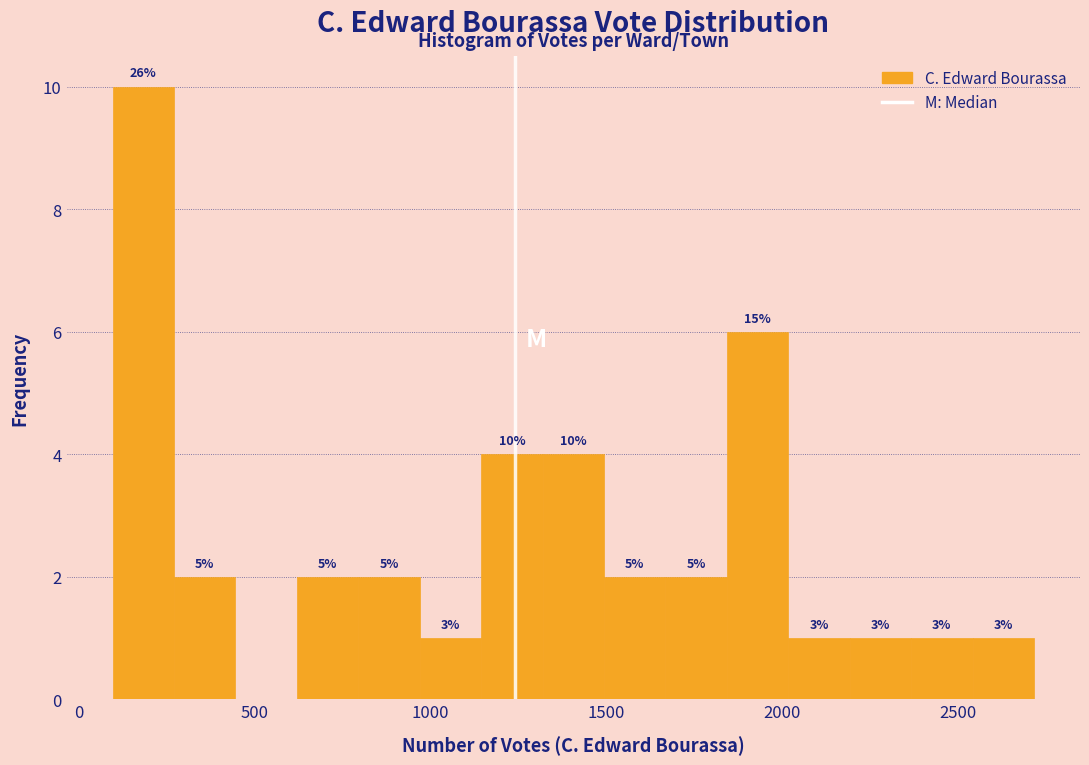

Read against the x-axis, roughly where is the centre of the tallest bar?

200